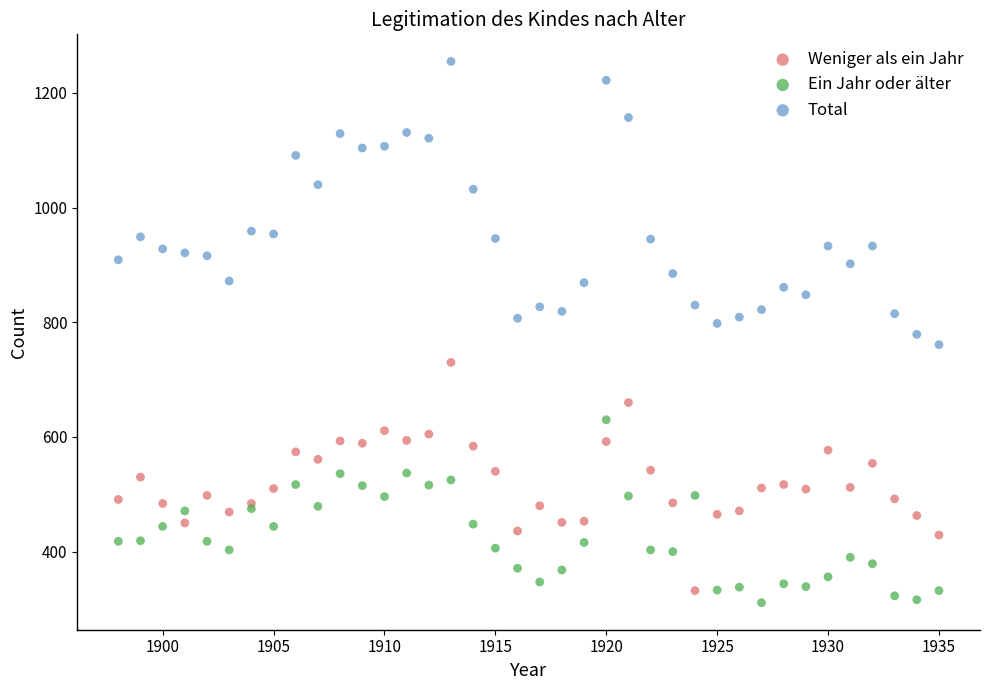

Which series has the largest Y range (max minus min)?

Total